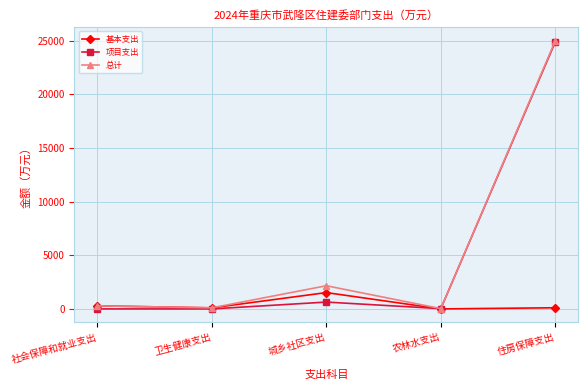

Between 城乡社区支出 and 住房保障支出, which series saw the biggest shift?

项目支出